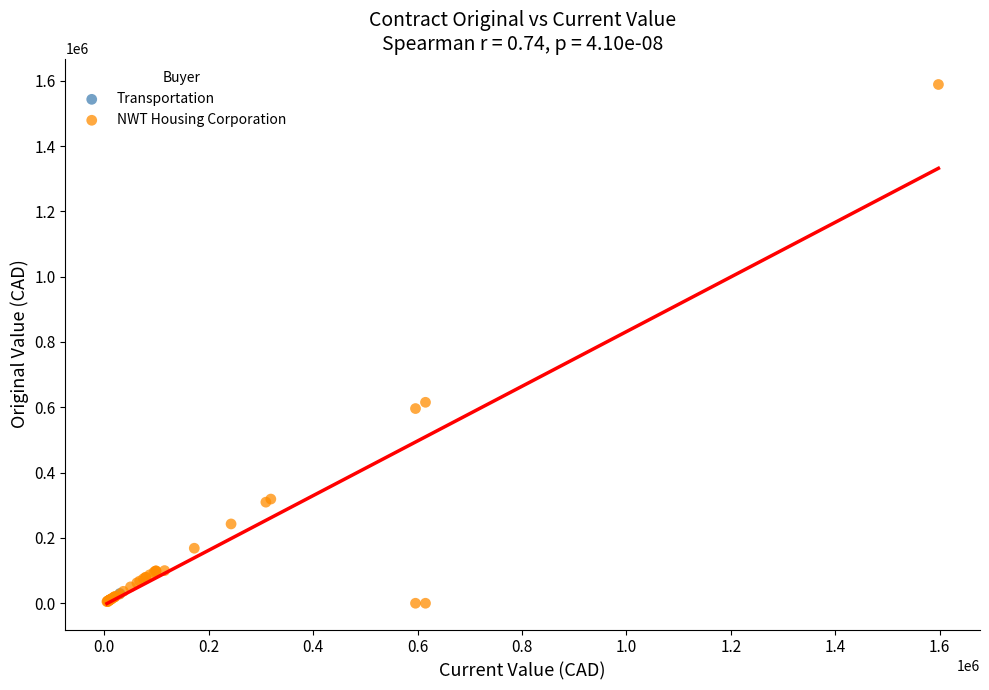

What are all the series names shown in the legend?

Transportation, NWT Housing Corporation